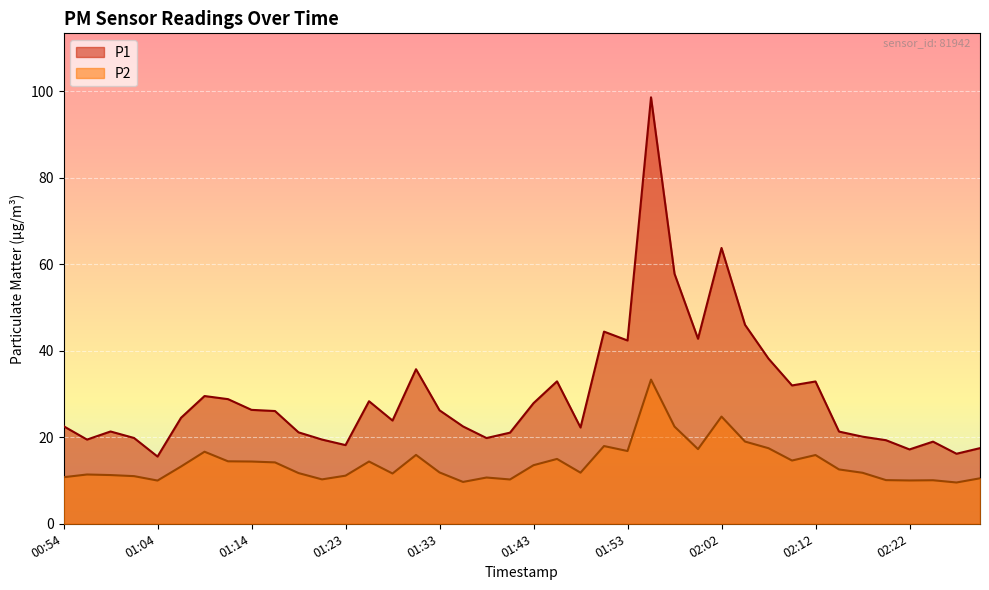

What position from the left is 01:50?

24